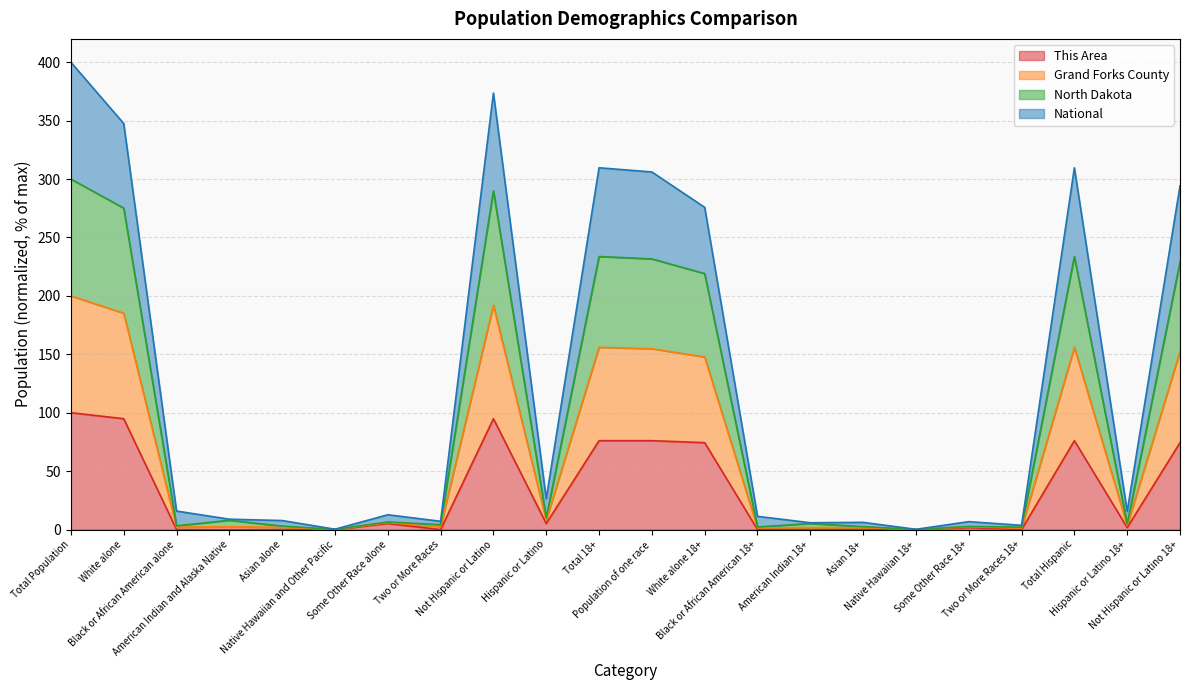

What is the highest value of the This Area series?

100.0